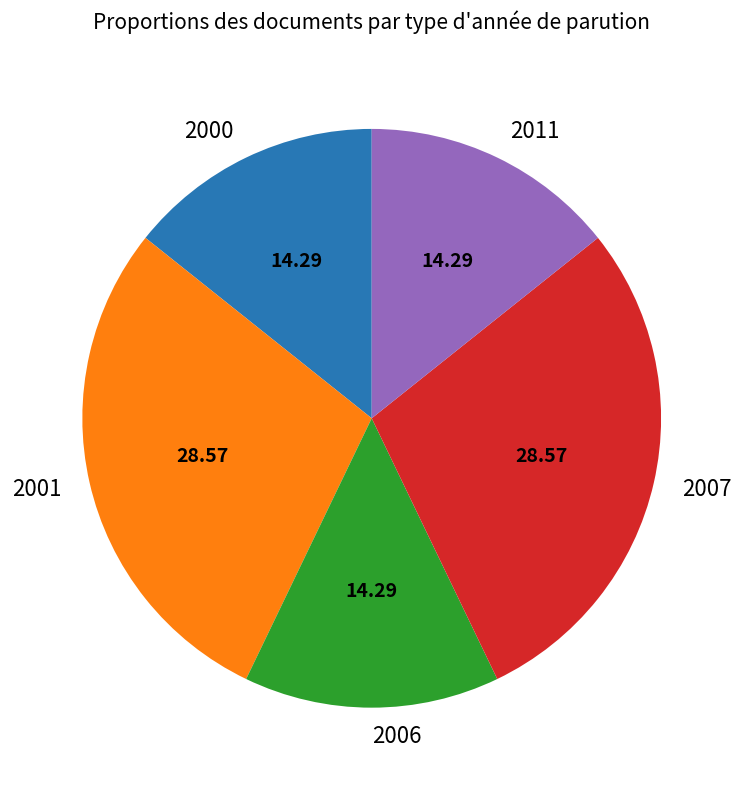

Do 2011 and 2001 together represent more than half of the pie?

No